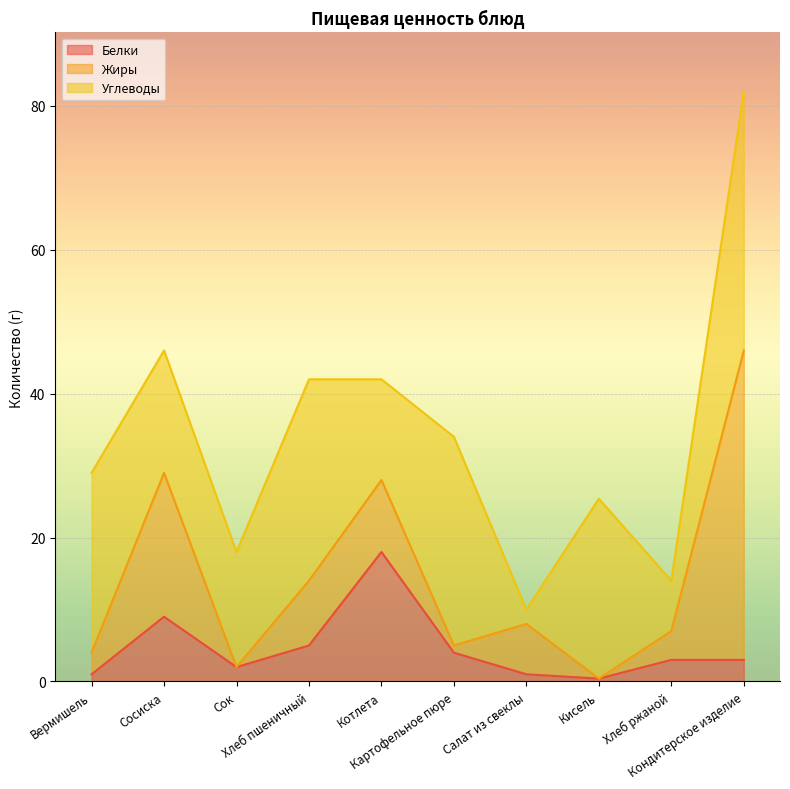

At which category is the sum across all series the highest?

Кондитерское изделие